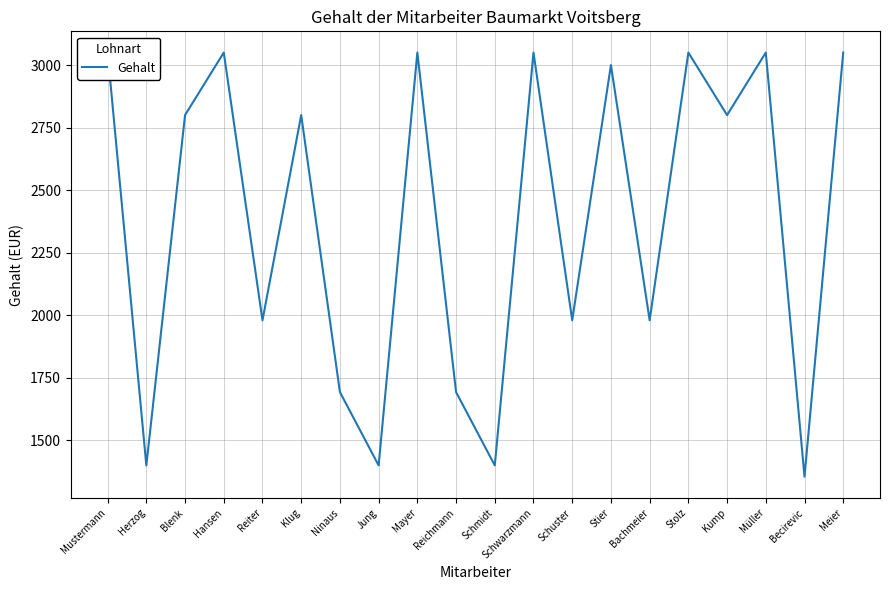

What is the label of the 14th point from the left?

Stier